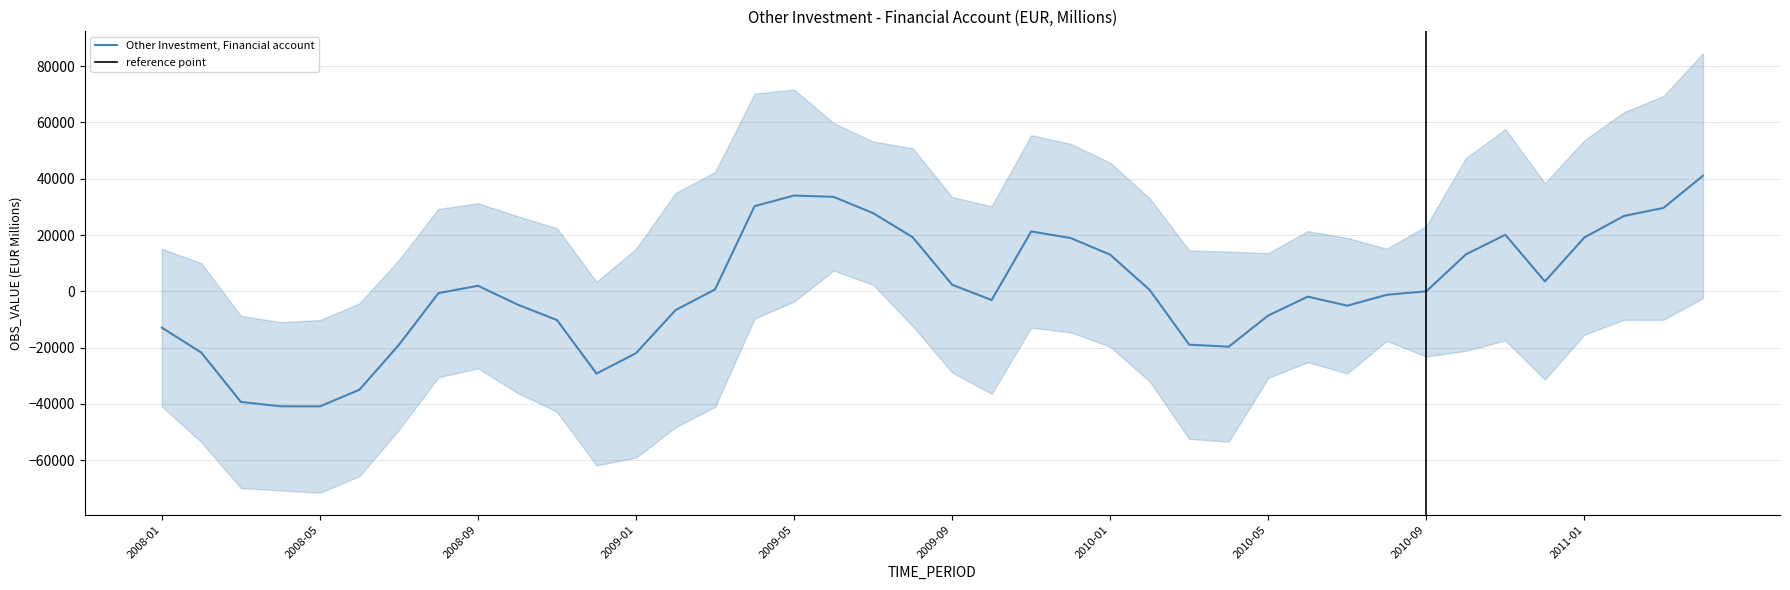

Is this an area chart (filled region under the line)?

No